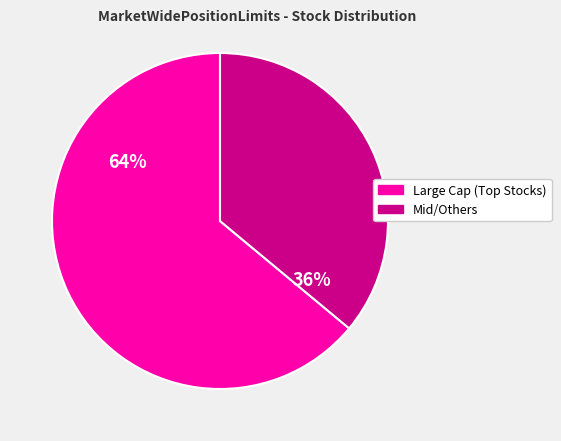

To the nearest percent, what is the difference between the largest and smallest slice percentages?

28%